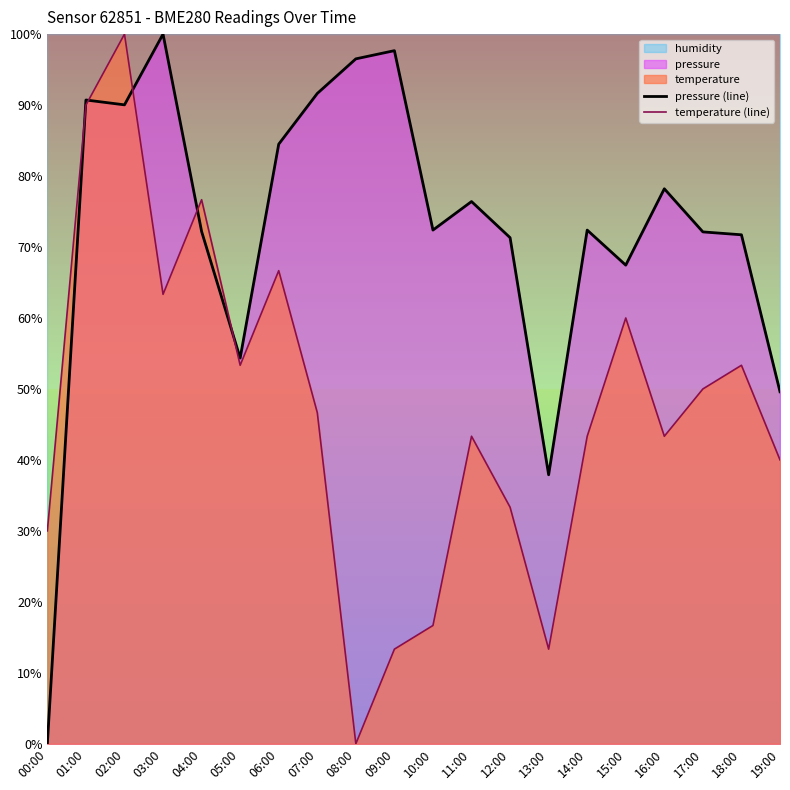

How many data points in temperature (line) are less than 46?

10